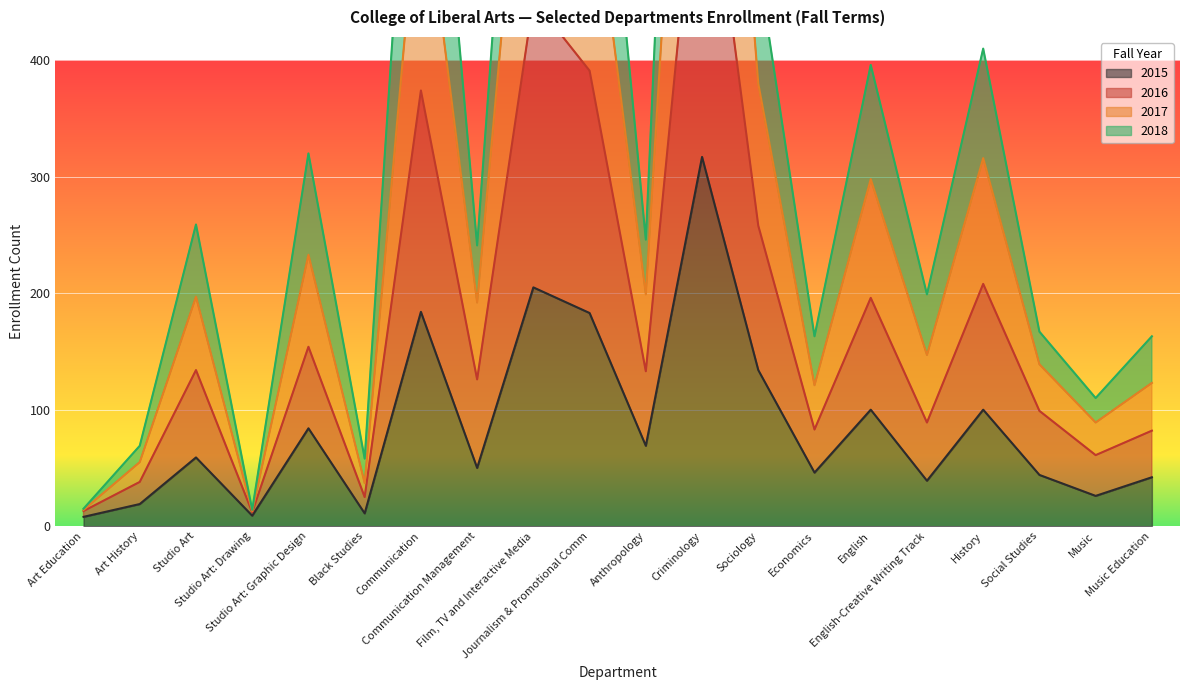

Reading left to right, list all the values displayed in this chart.

2015: 8	19	59	9	84	11	184	50	205	183	69	317	134	46	100	39	100	44	26	42
2016: 13	38	134	12	154	25	374	126	452	391	133	628	258	83	196	89	208	99	61	82
2017: 14	55	197	13	233	37	574	192	722	580	199	990	380	121	298	147	316	139	89	123
2018: 15	69	259	14	320	58	788	241	899	752	246	1317	481	163	396	199	410	167	110	163